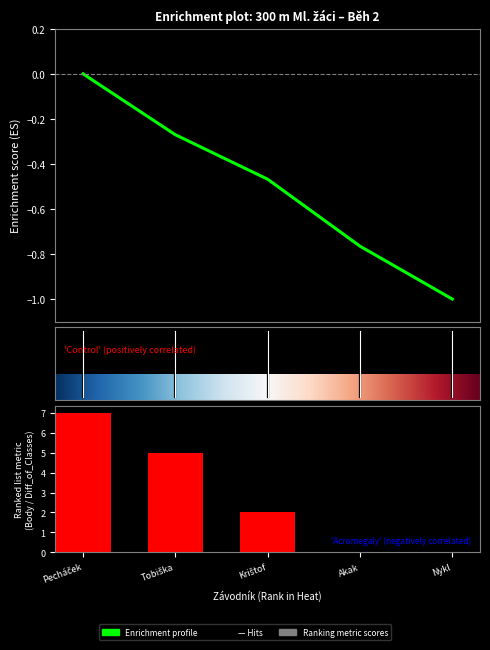

Rank the categories by Pořadí value from highest to lowest.

Pecháček, Tobiška, Krištof, Akak, Nykl